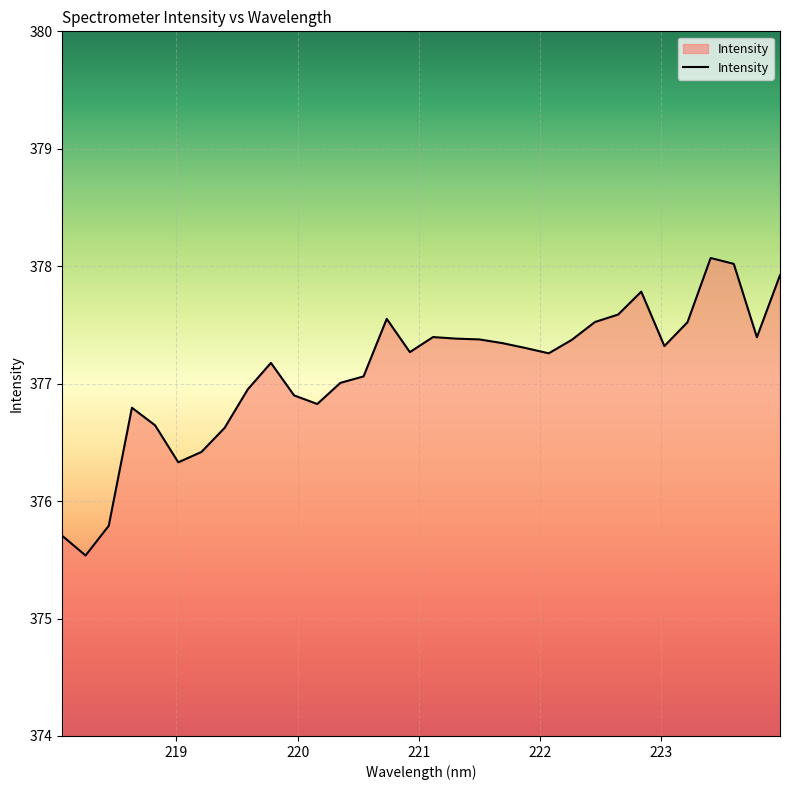

What is the difference between the maximum and minimum values?

2.5